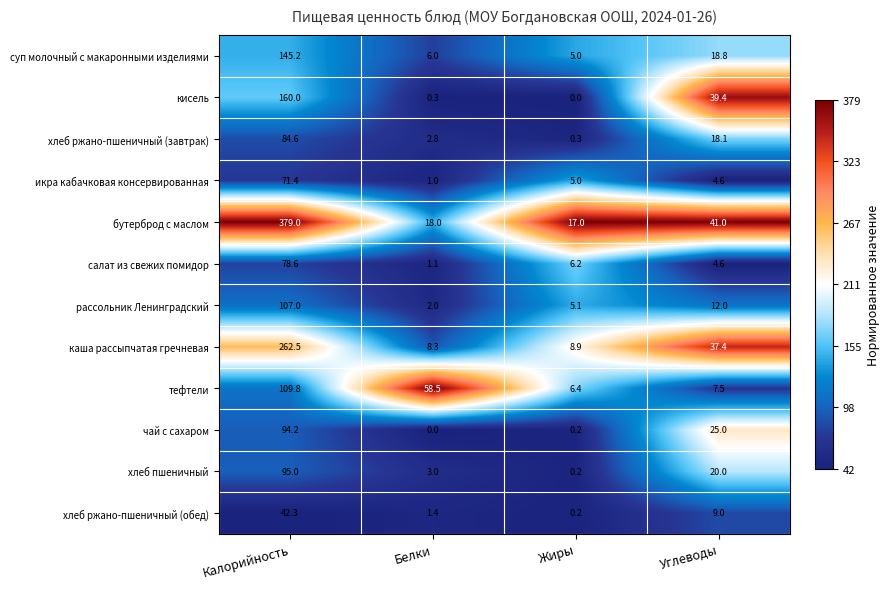

What is the spread (max minus min) of values at Белки?

58.5